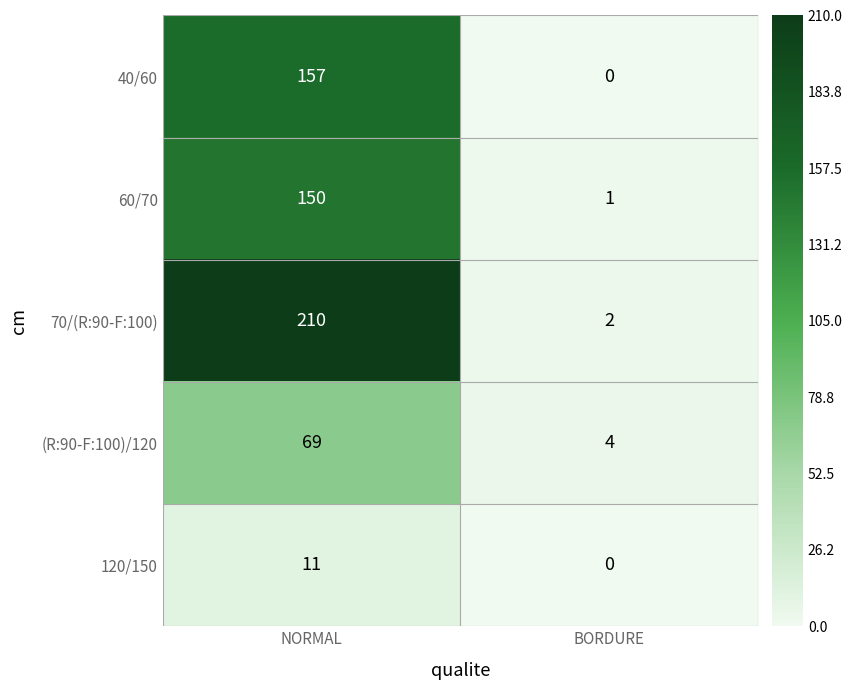

Which series changed the most between NORMAL and BORDURE?

70/(R:90-F:100)